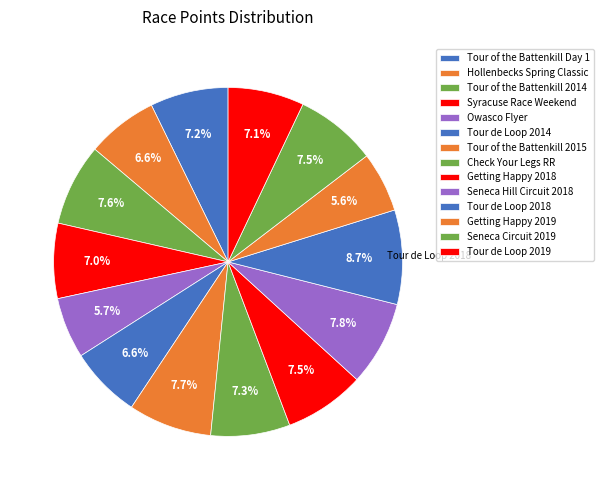

How many slices are in this pie chart?

14